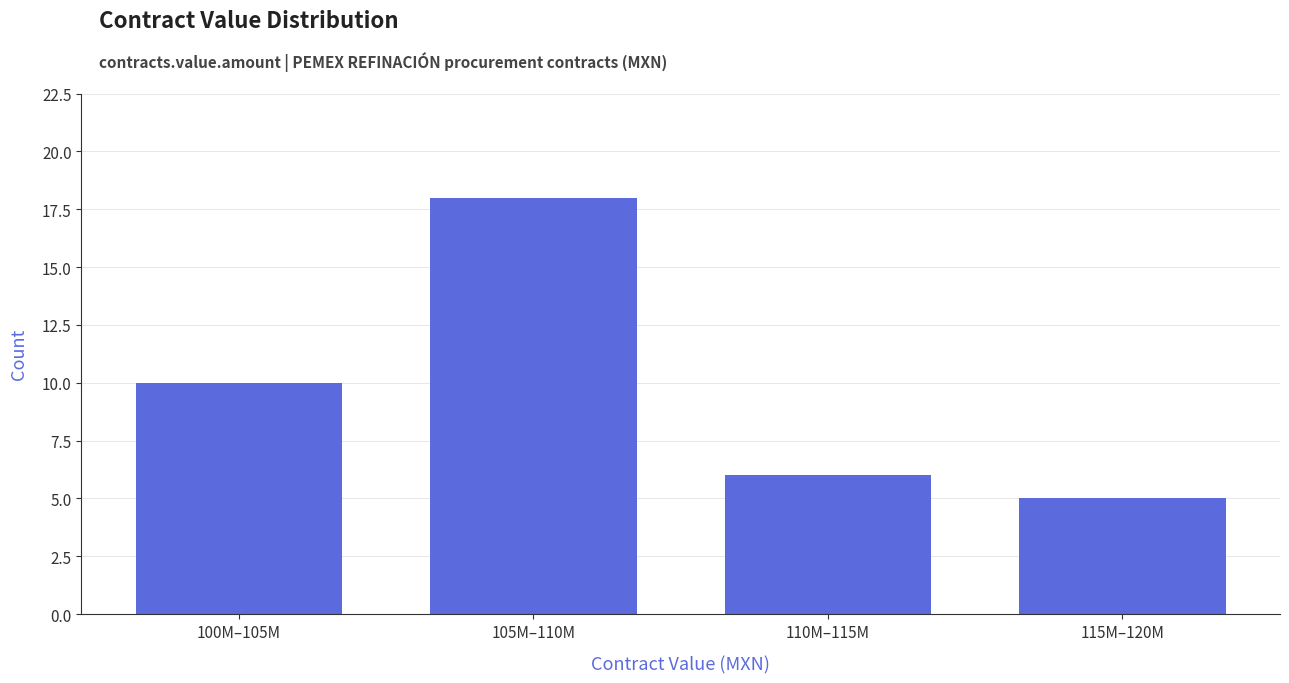

Reading left to right, extract all data points from this chart.

10	18	6	5